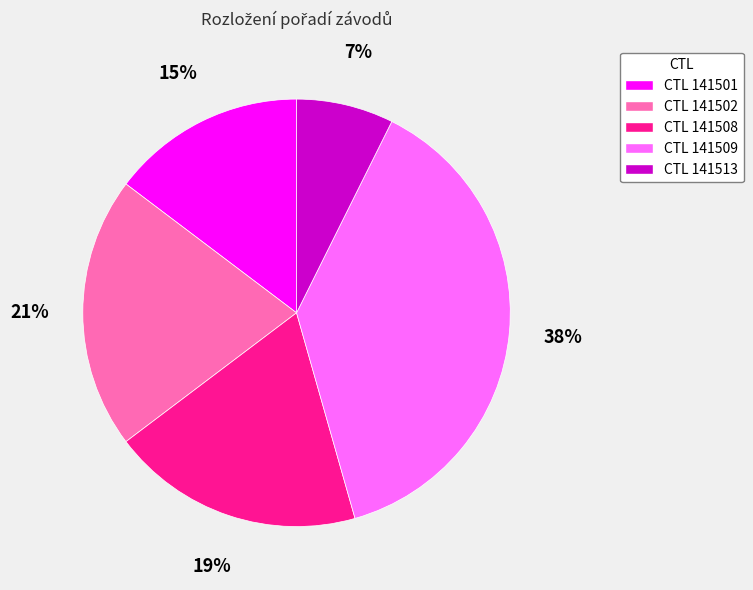

How many segments does this pie chart have?

5